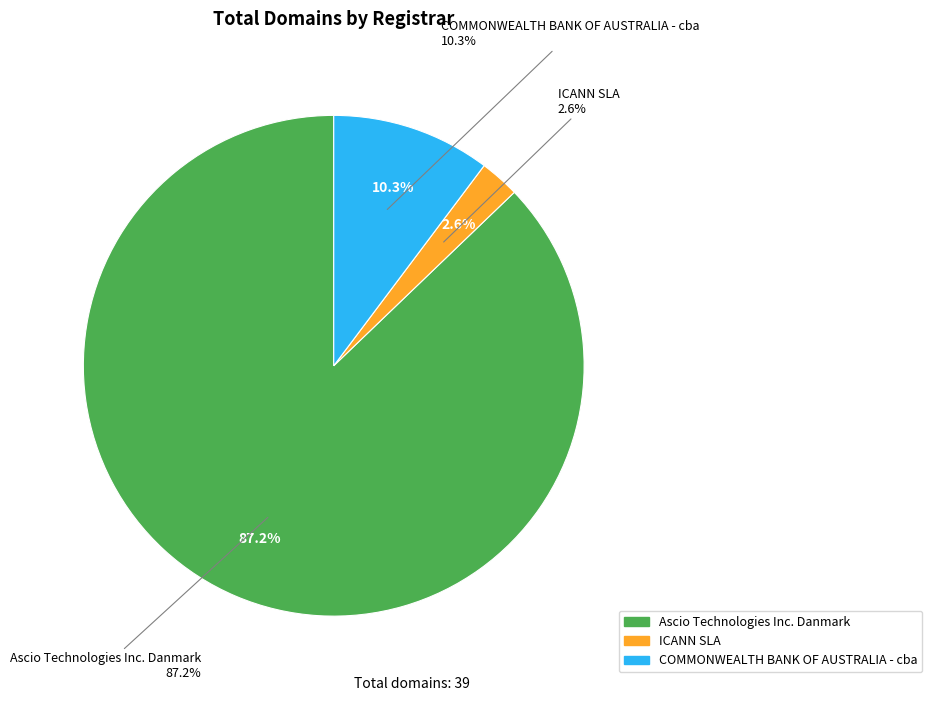

To the nearest percent, what is the combined percentage of COMMONWEALTH BANK OF AUSTRALIA - cba and ICANN SLA?

13%